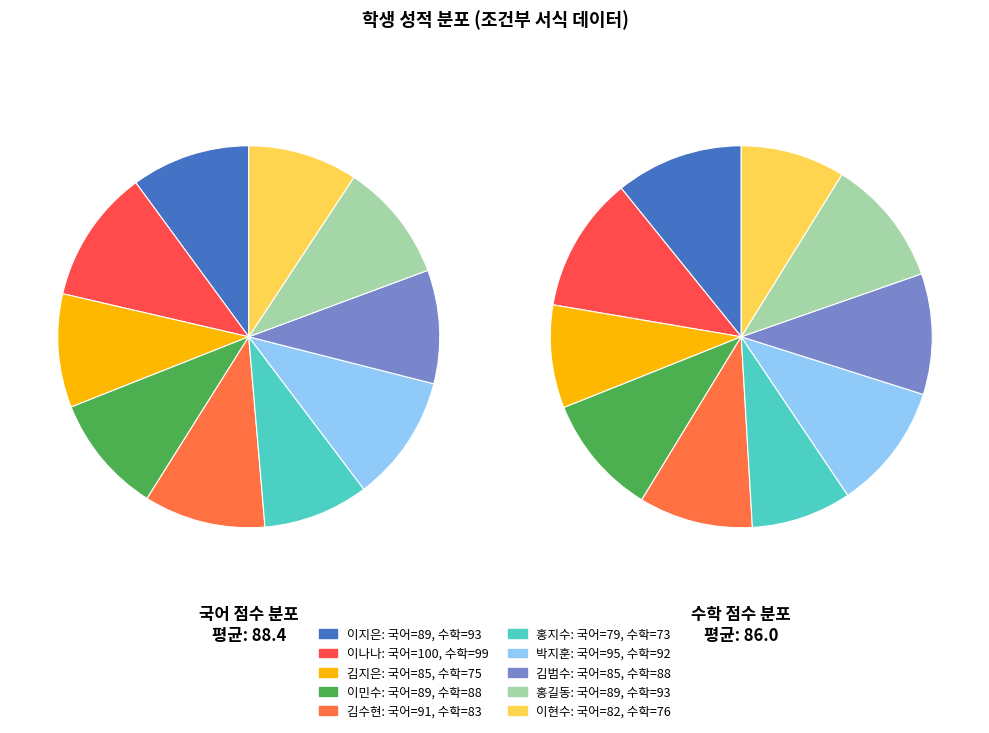

To the nearest percent, what is the average slice percentage?

10%